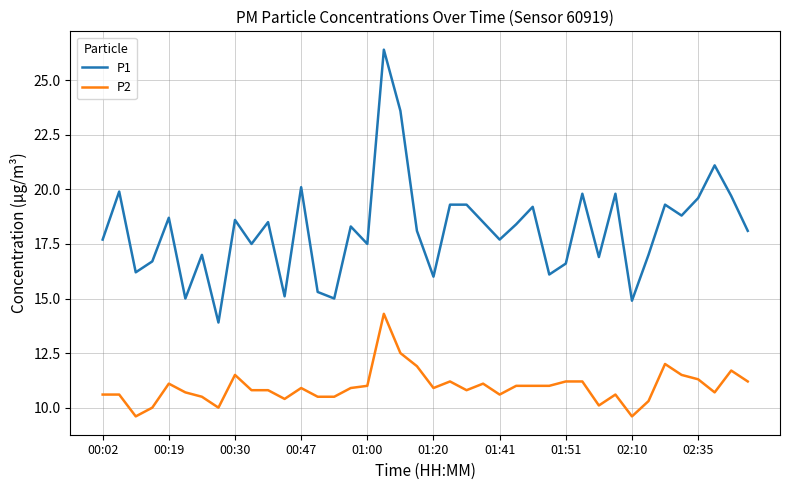

True or false: P2 and P1 intersect in this chart.

False